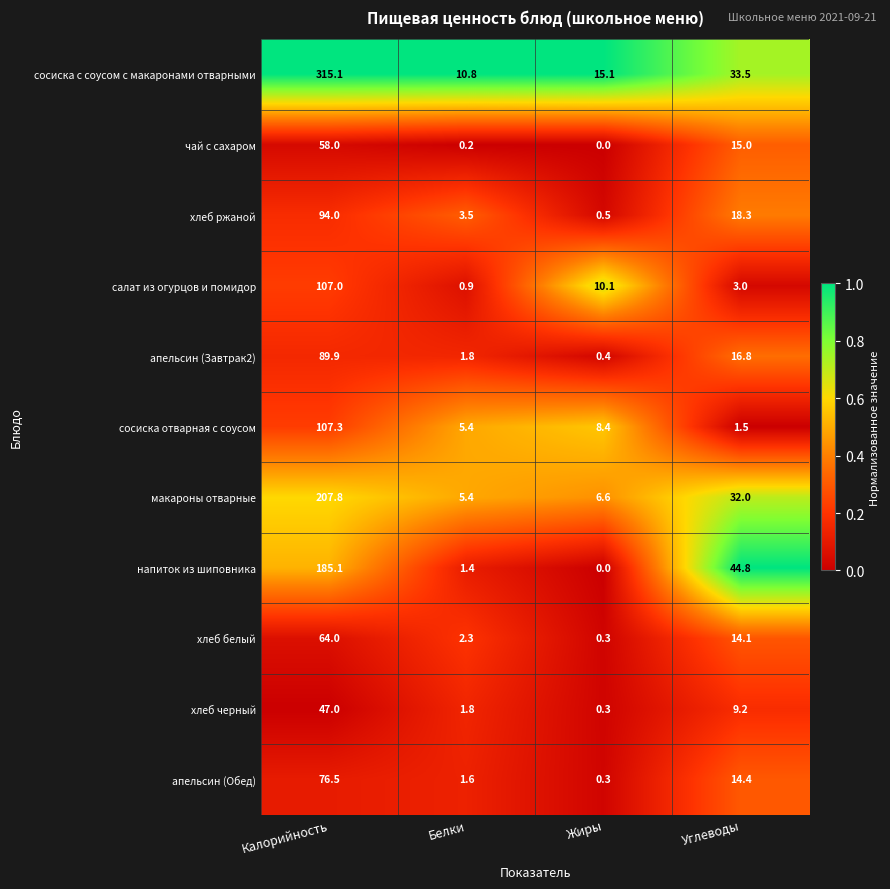

True or false: салат из огурцов и помидор has a value of 2.8 at Жиры.

False